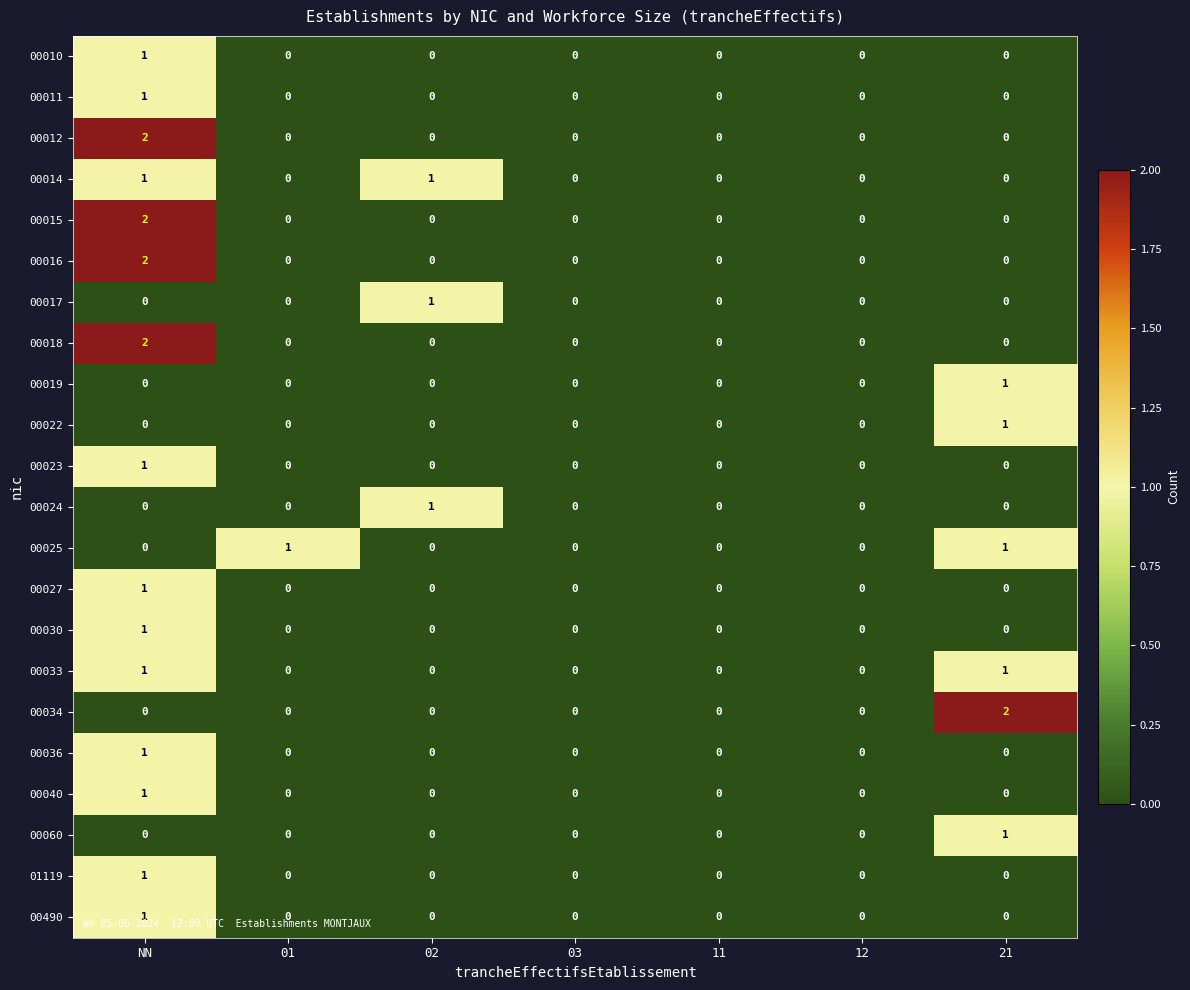

The value of 00012 at 21 is 0. True or false?

True